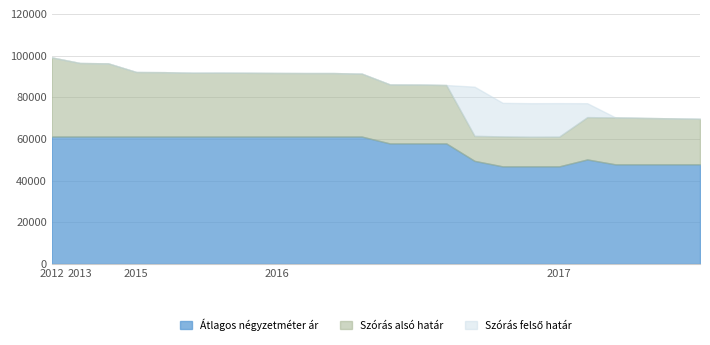

At which category is the sum across all series the highest?

2012-05